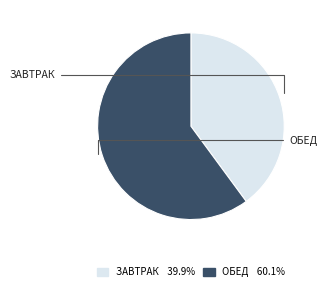

Is there a majority slice in this chart?

Yes